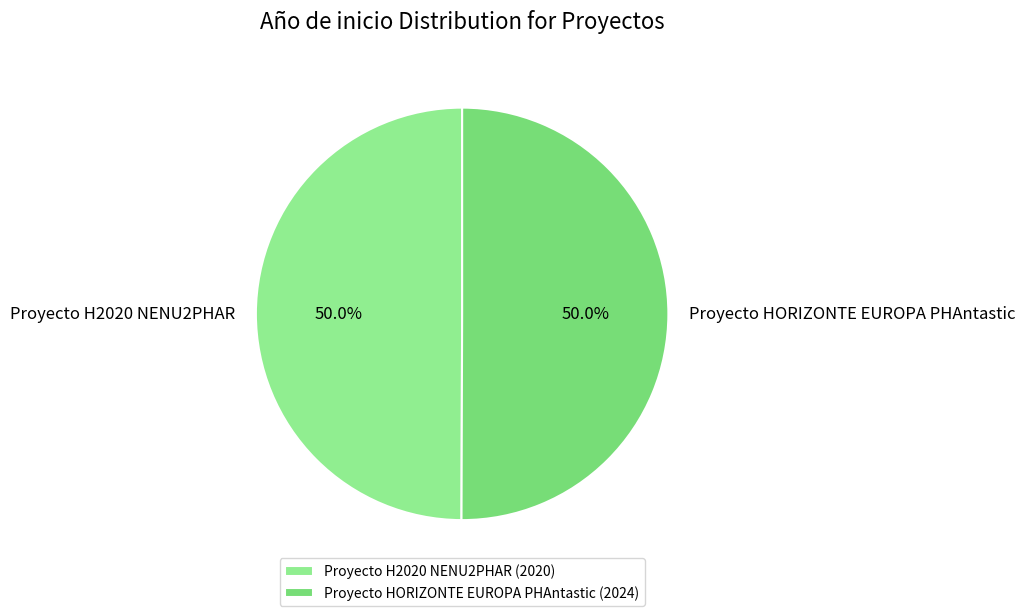

Approximately how many times larger is the value at Proyecto HORIZONTE EUROPA PHAntastic compared to Proyecto H2020 NENU2PHAR?

1.0